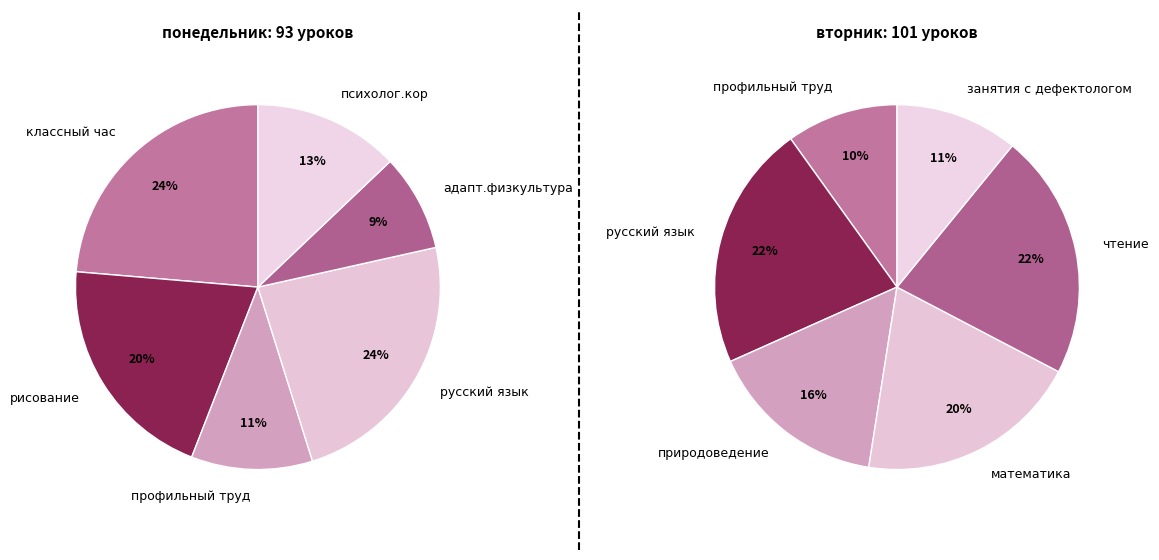

Which series has the largest range (max minus min)?

понедельник